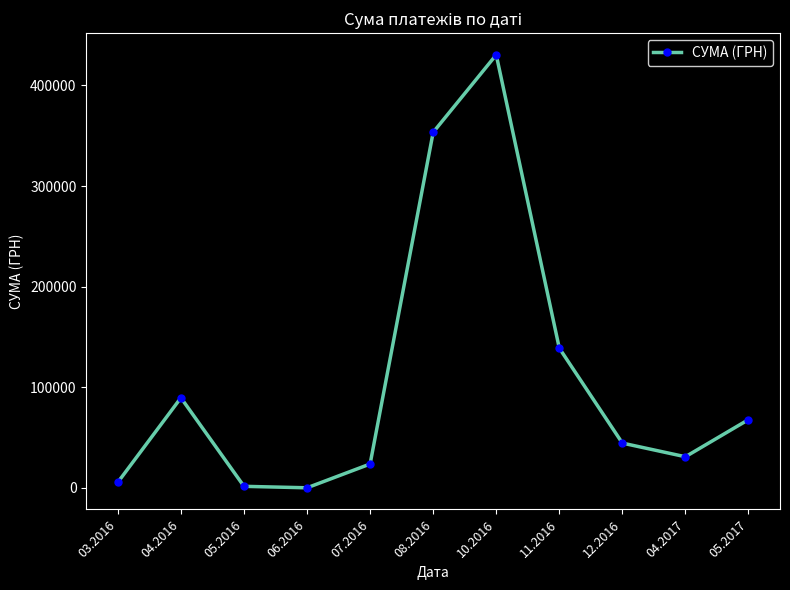

What position from the right is 07.2016?

7